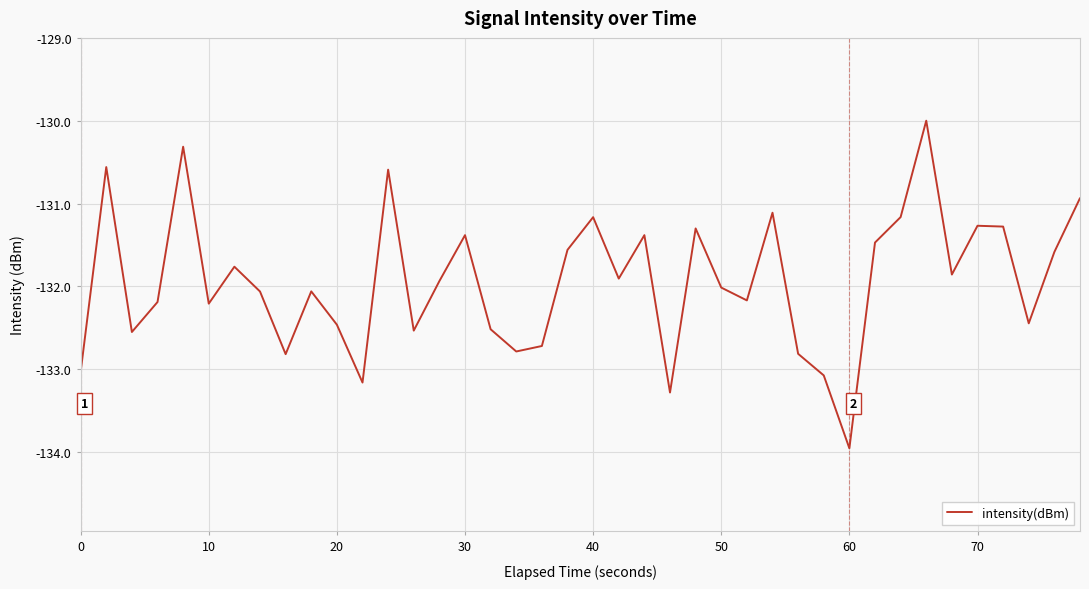

True or false: there are more than 2 points higher than both neighbors.

True